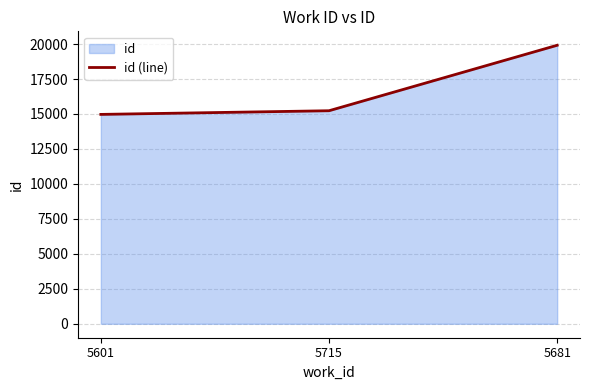

Where is the data nearest to the value 17441?

5715